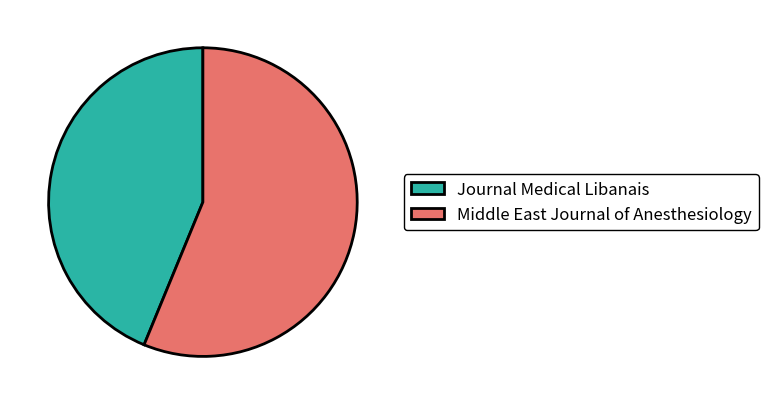

Rank the categories by value from highest to lowest.

Middle East Journal of Anesthesiology, Journal Medical Libanais